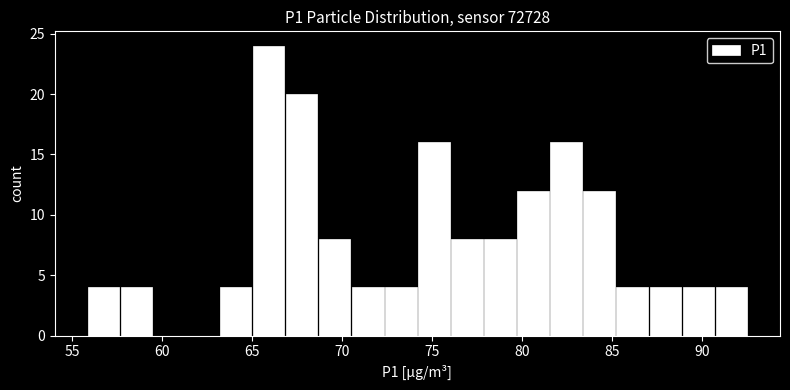

Around what value on the x-axis is the tallest bar? Give the approximate position of its centre, as read against the axis.

66.0